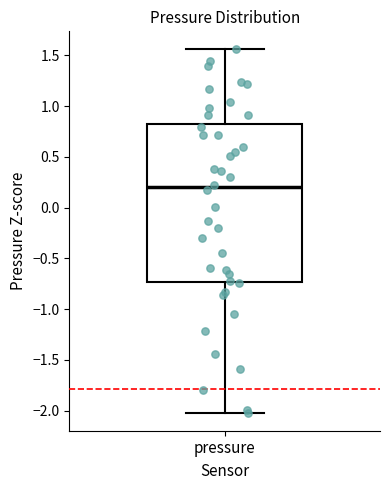

Transcribe this box plot: give where the median line is, the range the box spans, and where the two whiskers end, as read against the y-axis. The values are not printed on the chart, so give them approximately, as read against the axis.

median 0.20, box -0.75 to 0.80, whiskers -2.00 to 1.55